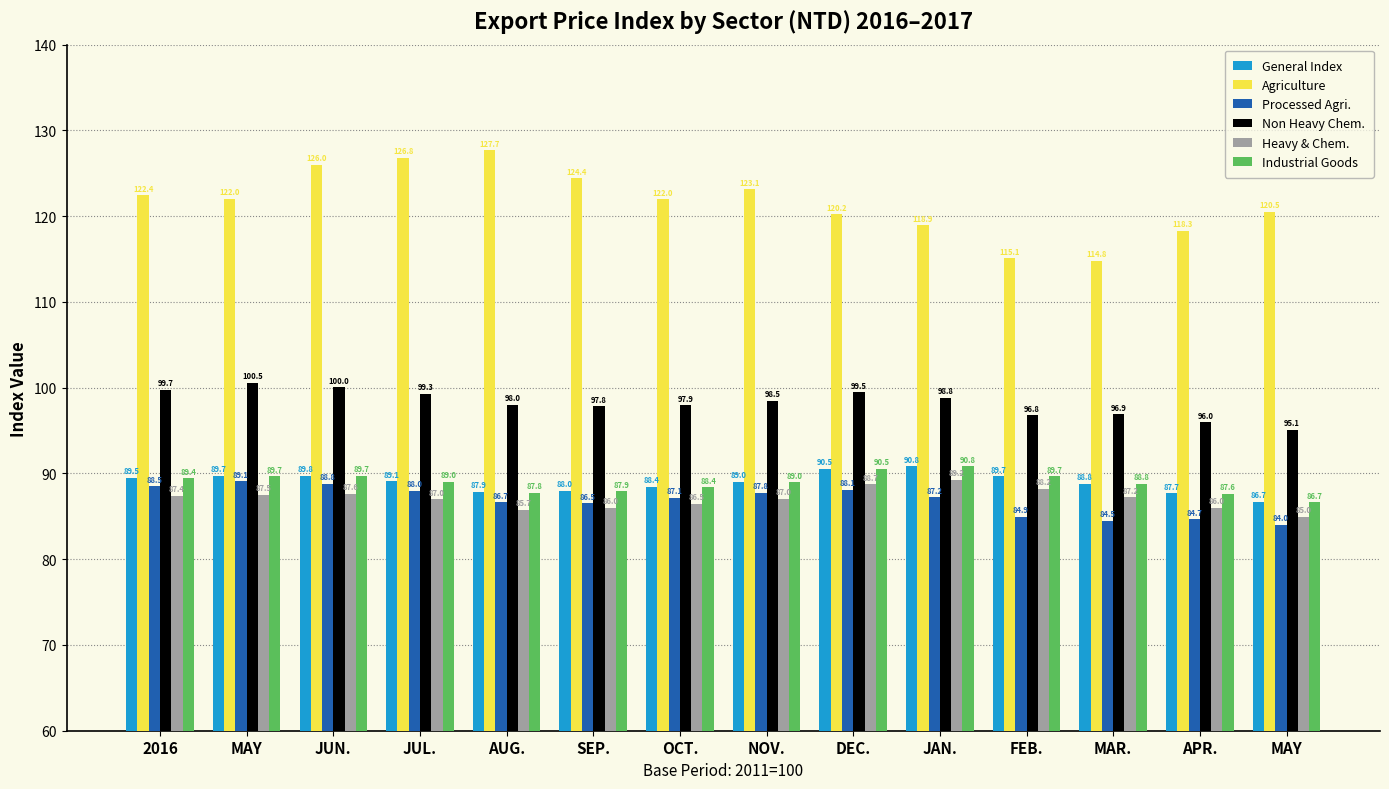

List the series in order of their peak value, lowest first.

Processed Agri., Heavy & Chem., General Index, Industrial Goods, Non Heavy Chem., Agriculture